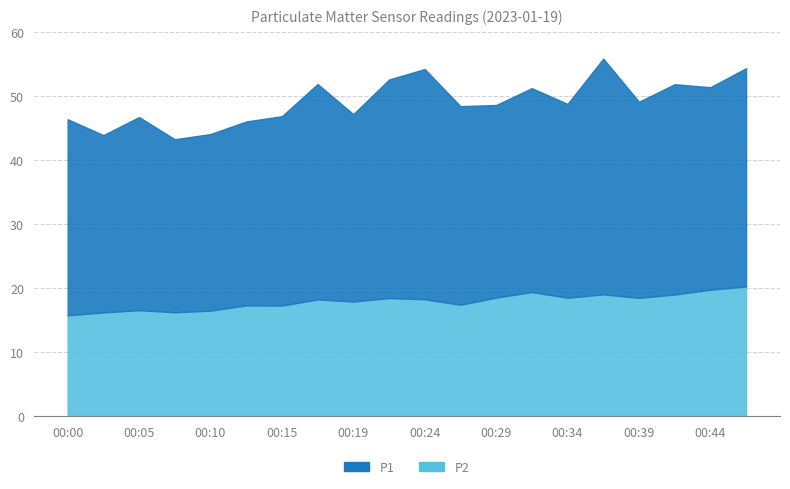

List the series in order of their overall mean, lowest first.

P2, P1